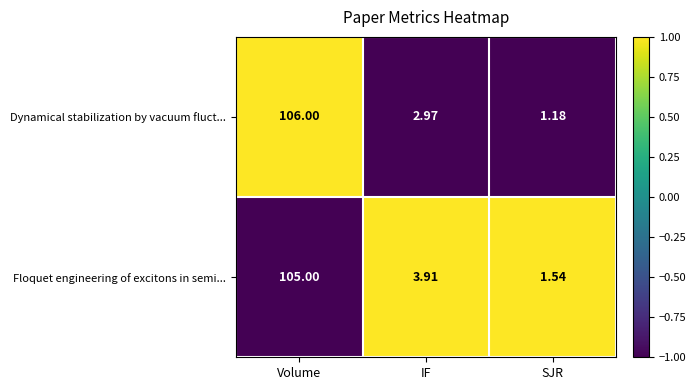

Which category has the highest value across all series?

Volume